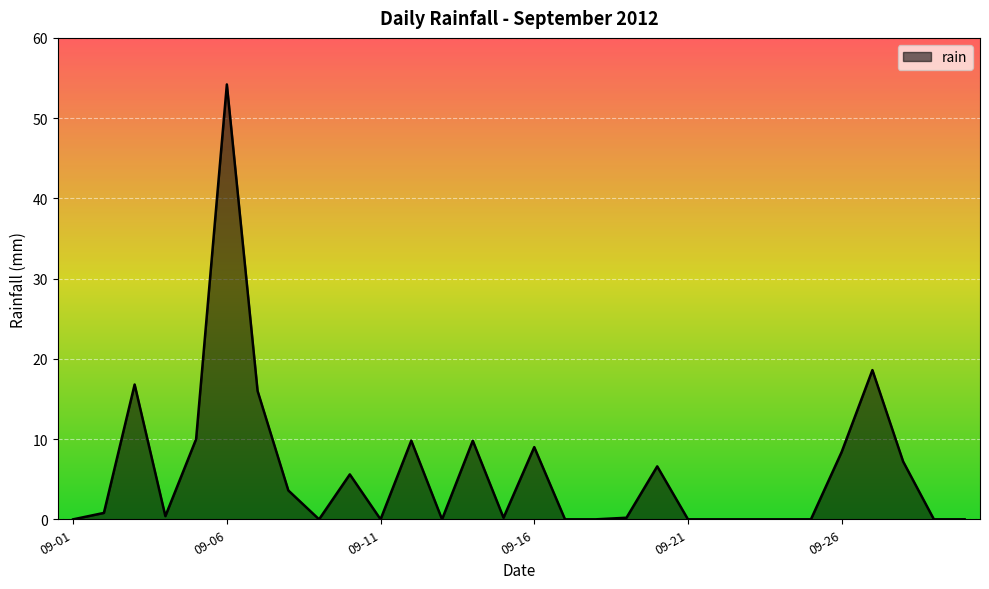

What is the difference between the maximum and minimum values?

54.2